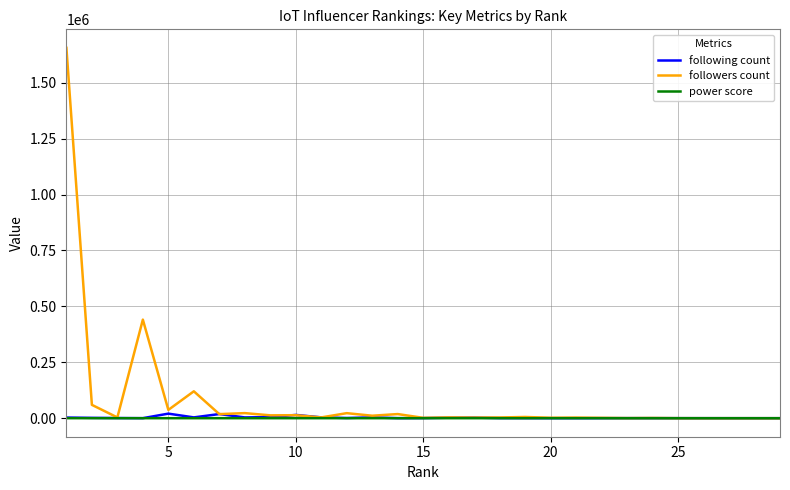

Which series has the widest spread of values?

followers count